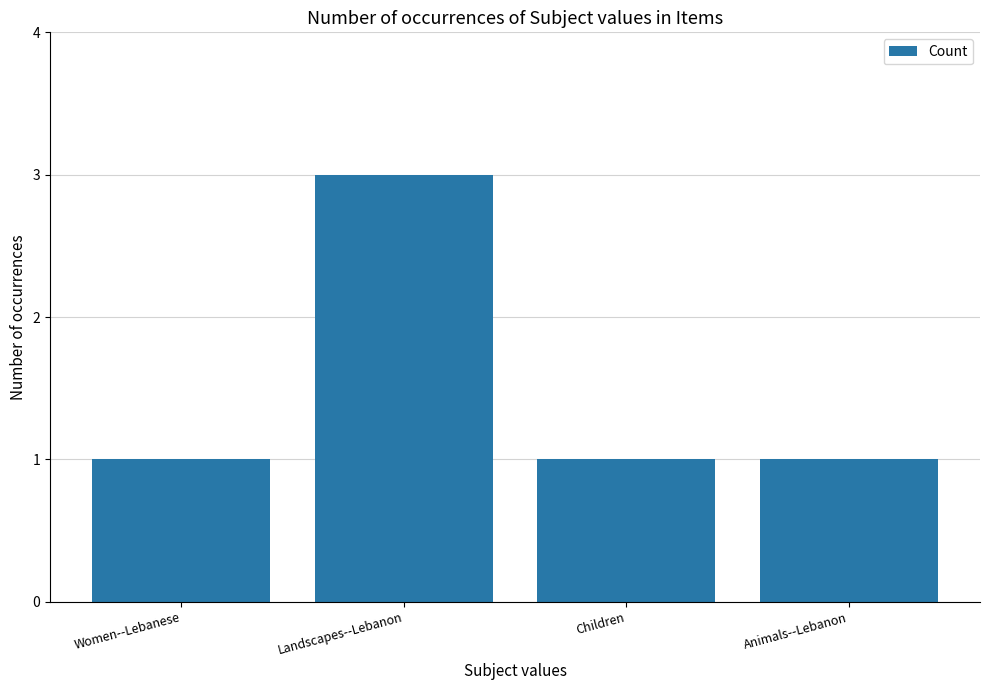

How many categories are shown in the chart?

4